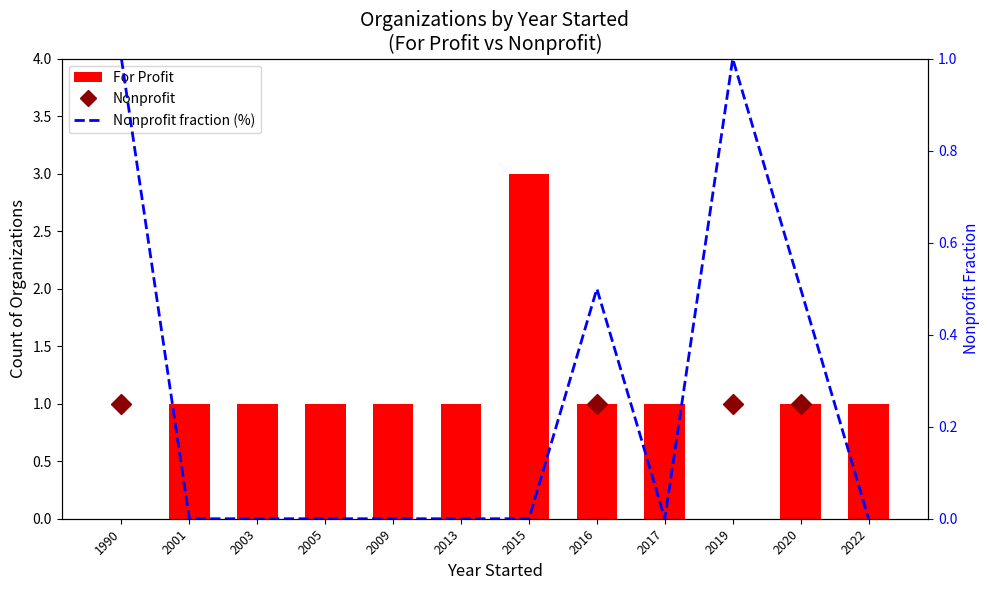

Between 2013 and 2001, which is larger?

2013